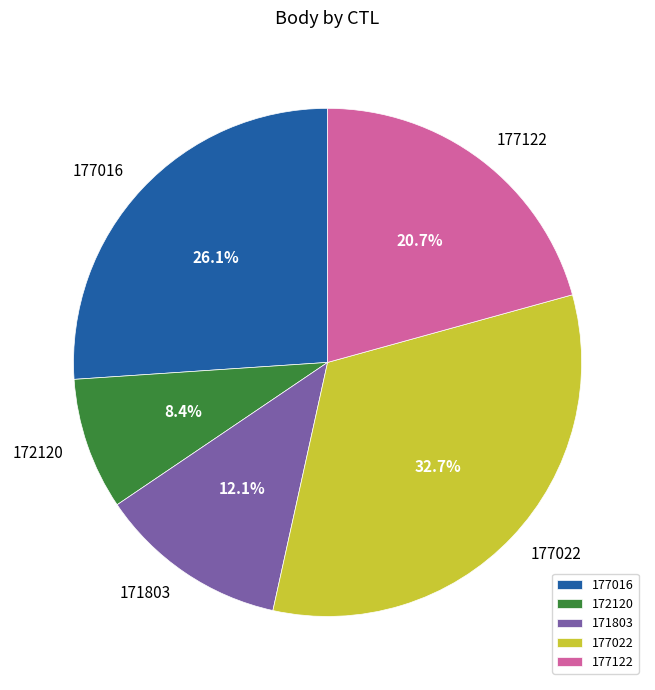

Between 171803 and 172120, which is larger?

171803